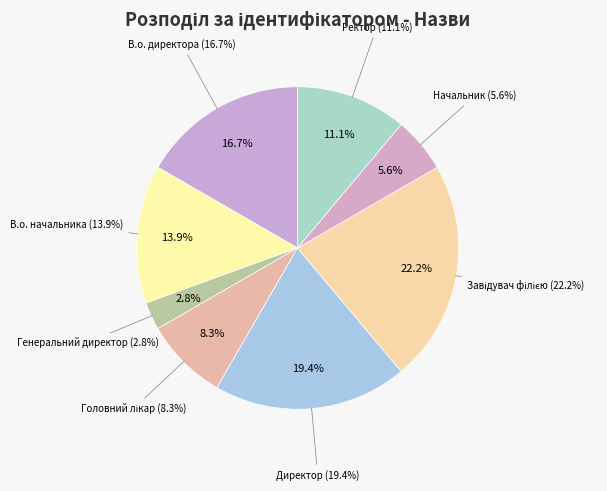

True or false: Генеральний директор accounts for 10% of the total.

False